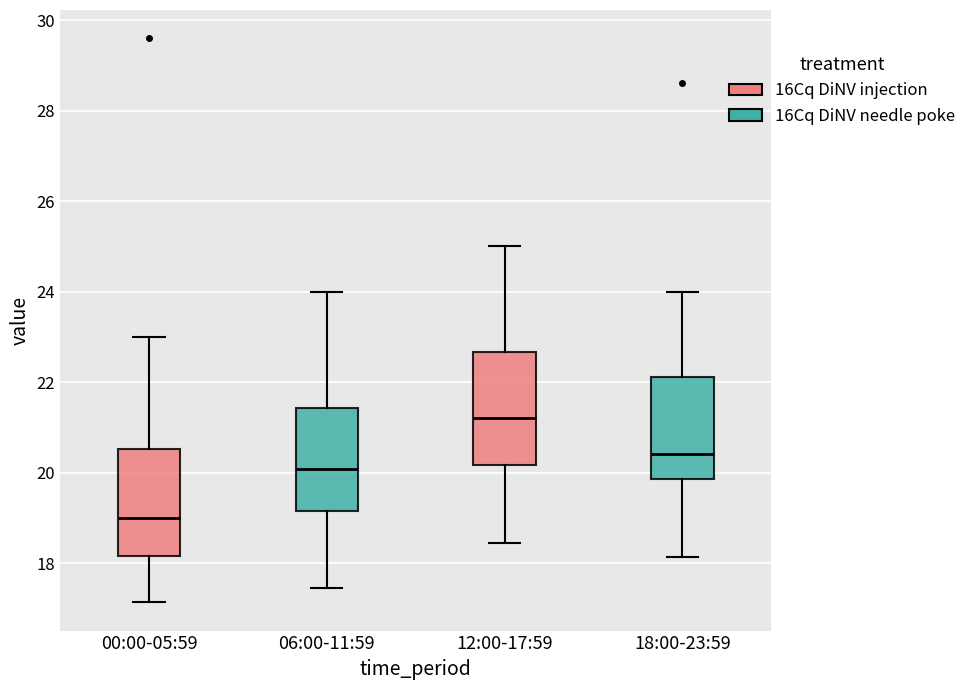

Reading left to right, read every box against the y-axis: the position of its median line, the range the box covers, and the ends of its whiskers. The values are not printed on the chart, so give them approximately, as read against the axis.

00:00-05:59: median 19.0, box 18.2 to 20.6, whiskers 17.2 to 23.0
06:00-11:59: median 20.0, box 19.2 to 21.4, whiskers 17.4 to 24.0
12:00-17:59: median 21.2, box 20.2 to 22.6, whiskers 18.4 to 25.0
18:00-23:59: median 20.4, box 19.8 to 22.2, whiskers 18.2 to 24.0